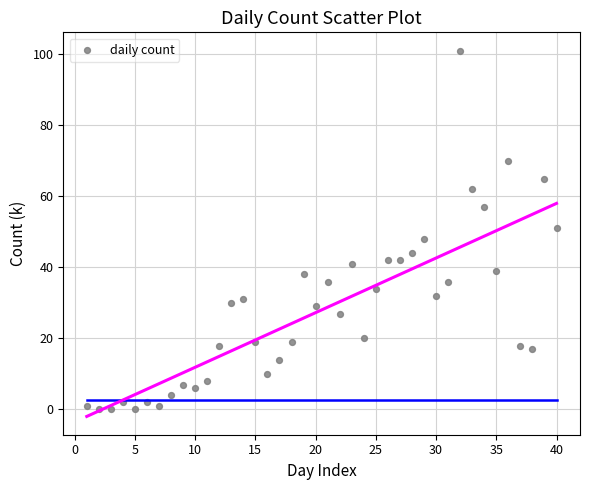

What is the range of X values (max minus min)?

39